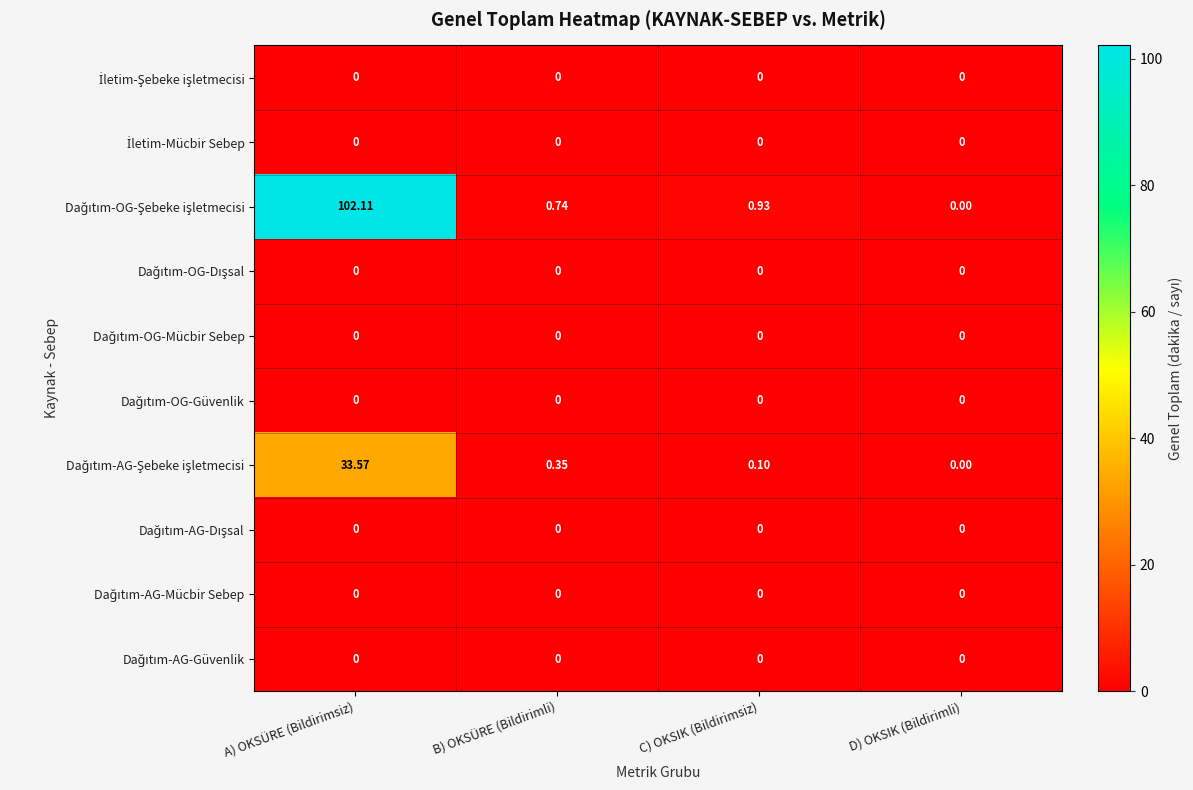

Which label corresponds to the largest value in the chart?

A) OKSÜRE (Bildirimsiz)